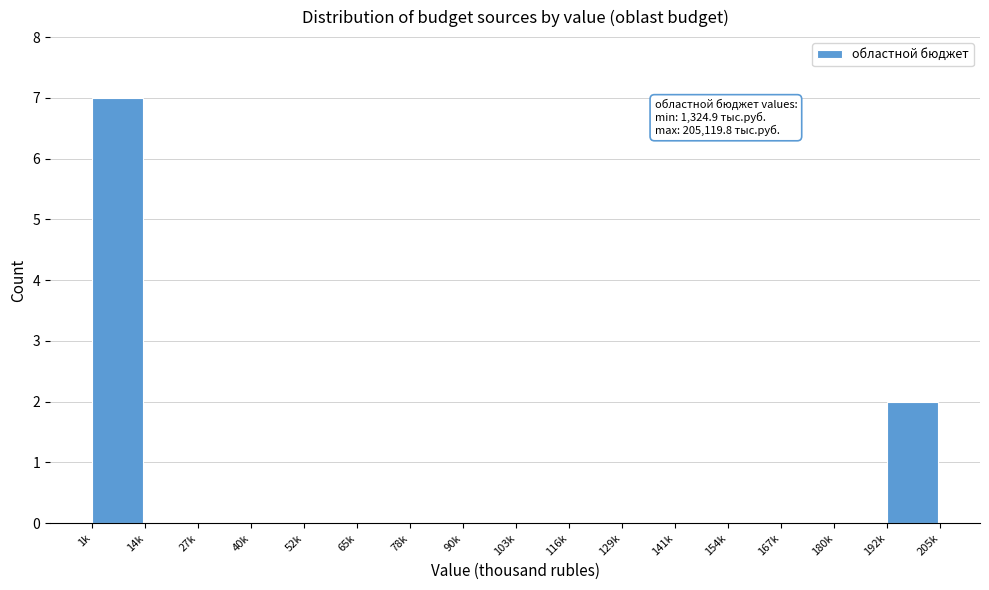

Reading left to right, list all the values displayed in this chart.

1k=7	14k=0	27k=0	40k=0	52k=0	65k=0	78k=0	90k=0	103k=0	116k=0	129k=0	141k=0	154k=0	167k=0	180k=0	192k=2